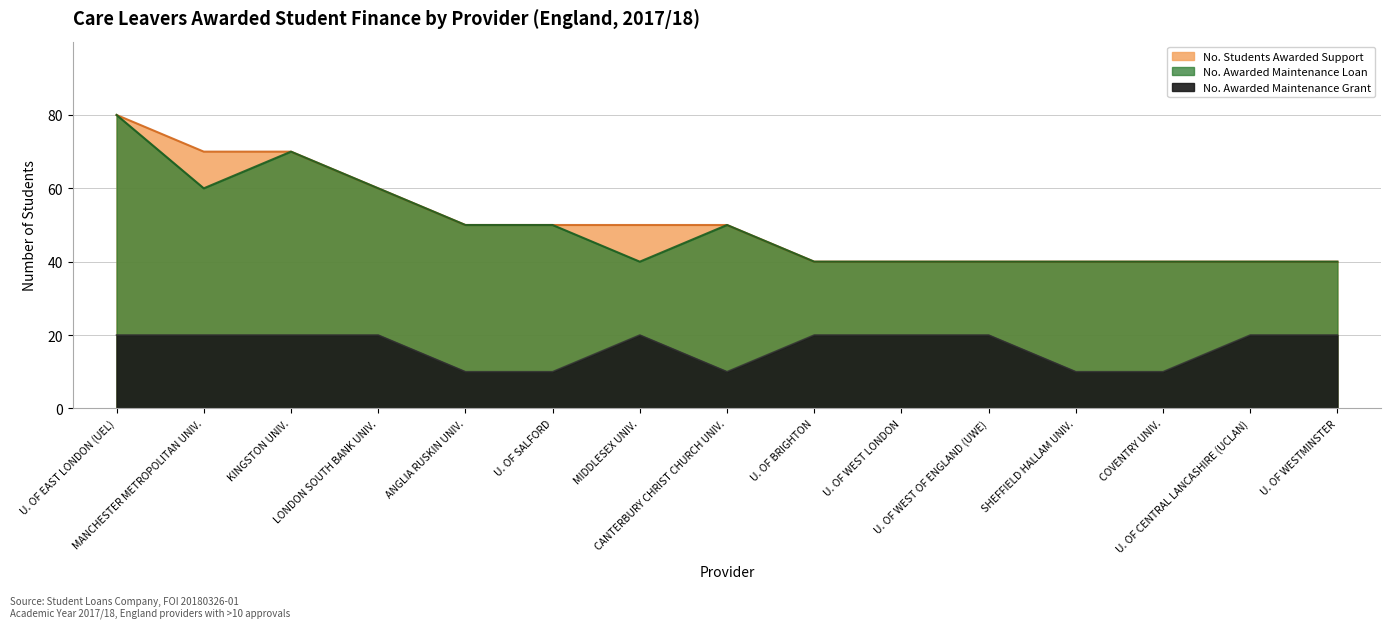

Is it true that No. Students Awarded Support equals 63 at U. OF WESTMINSTER?

False